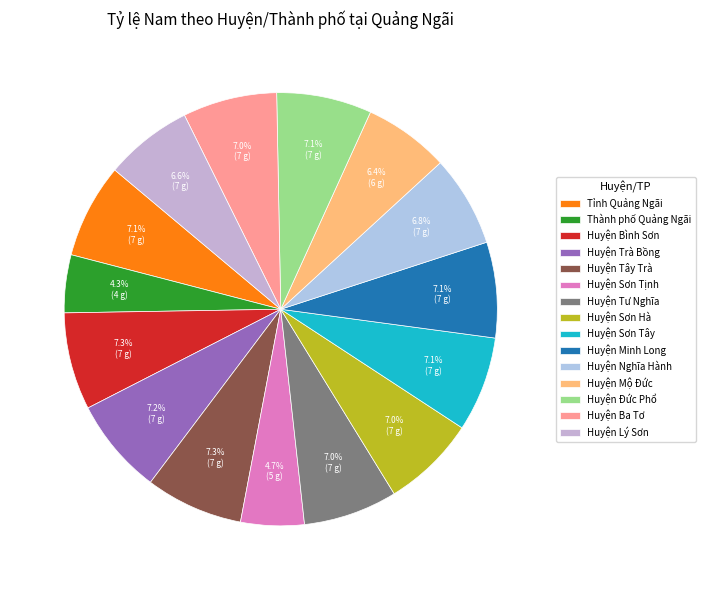

Count the number of slices in the pie.

15